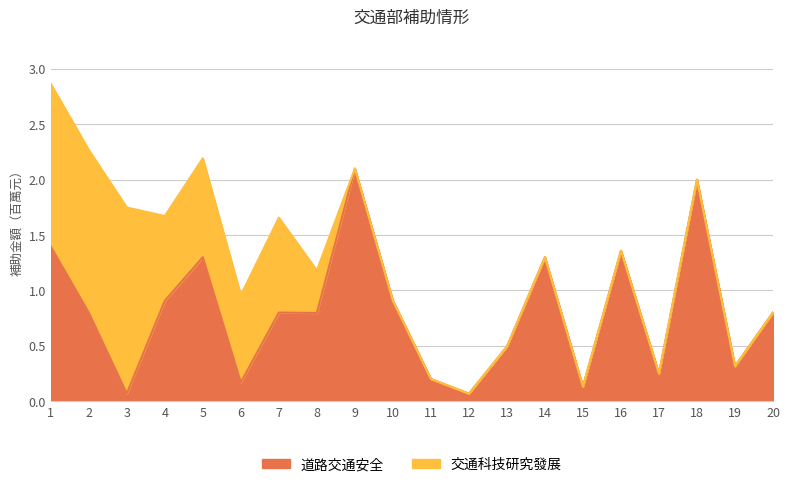

What is the difference between the values at 10 and 6?

0.7